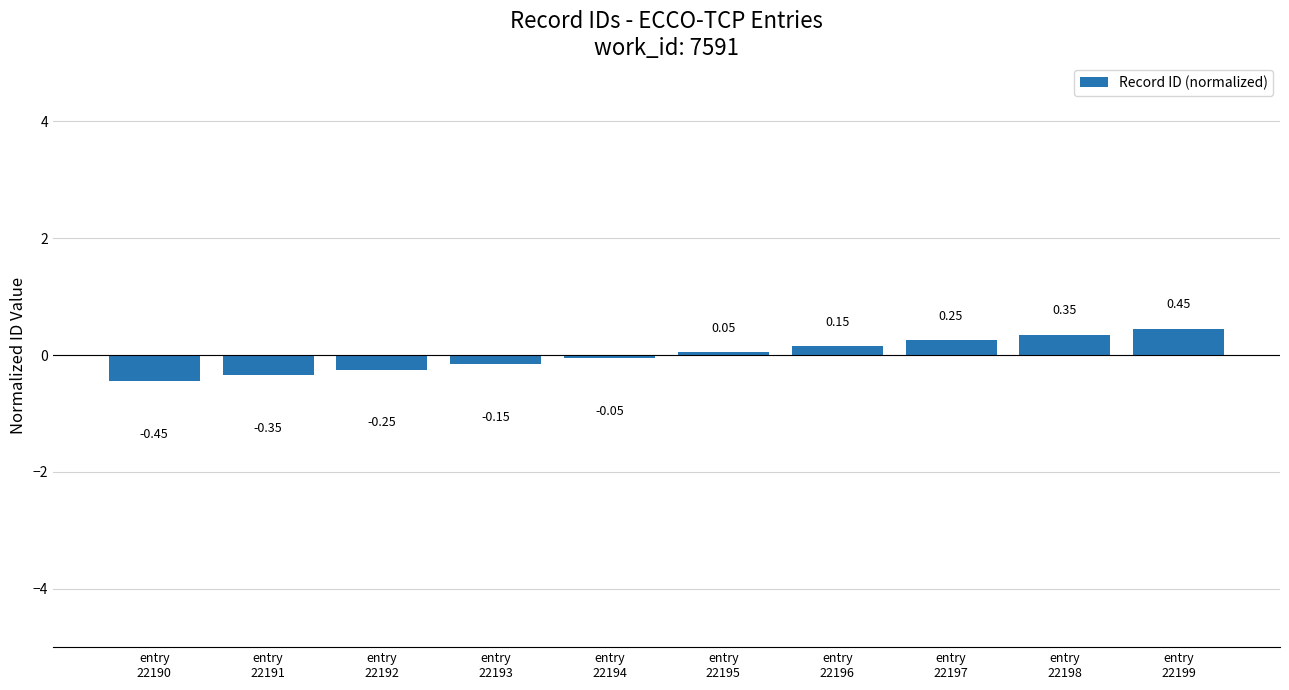

Which category has the highest value across all series?

entry
22199